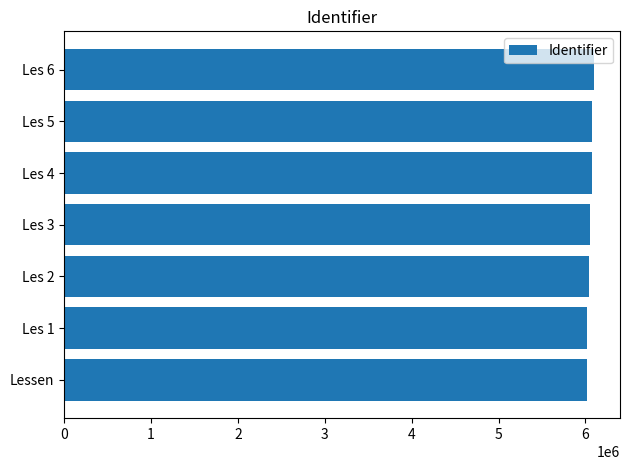

The chart shows a value of 6020268 at Lessen. True or false?

True